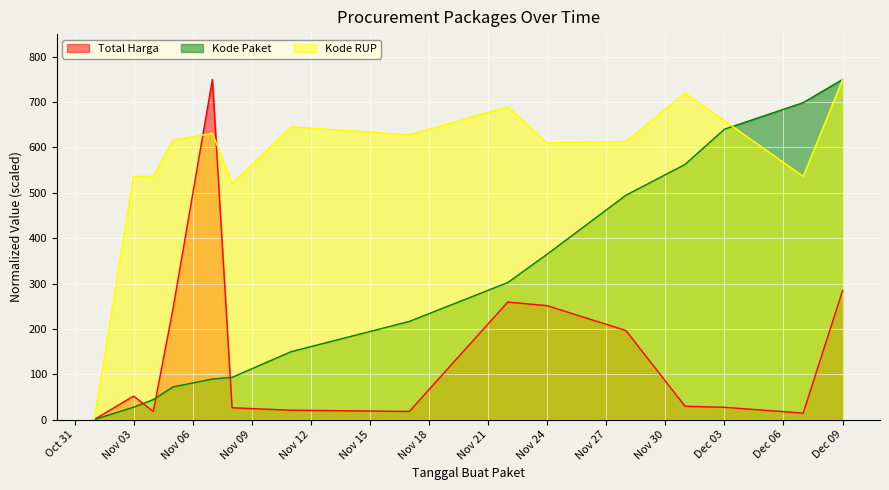

How many lines are shown in the chart?

3